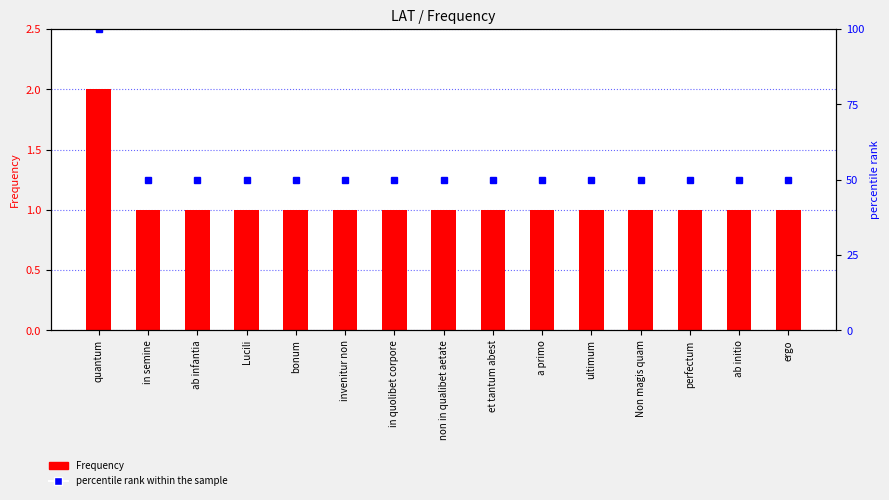

What is the total value across all series at invenitur non?

51